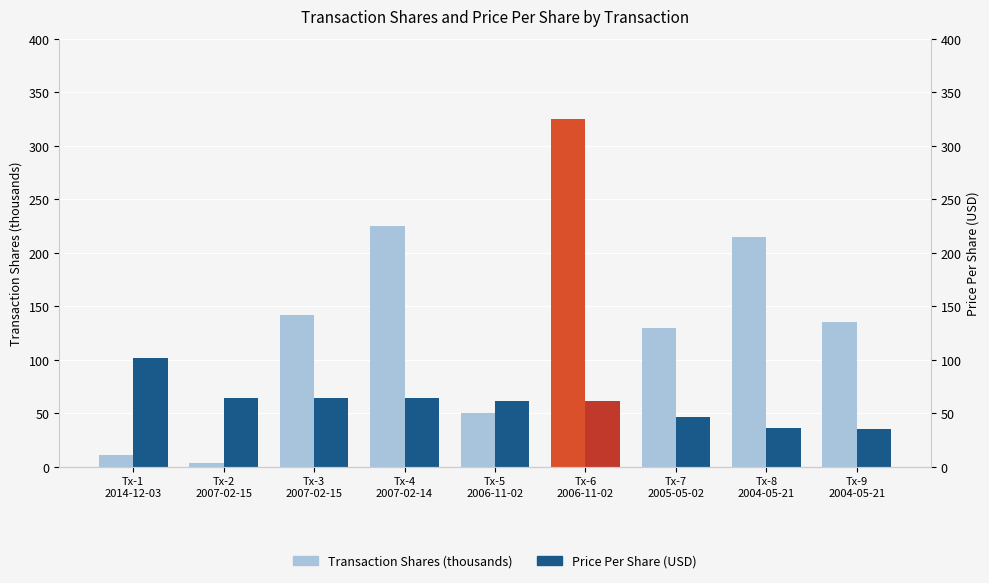

What is the difference between the Price Per Share (USD) values at Tx-7
2005-05-02 and Tx-1
2014-12-03?

54.6